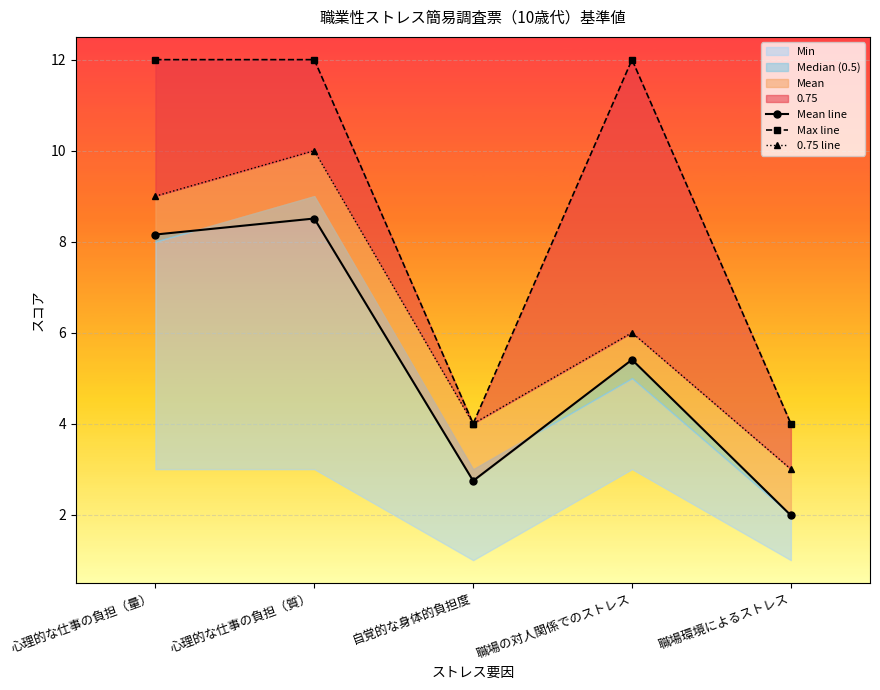

At which category is the sum across all series the highest?

心理的な仕事の負担（質）